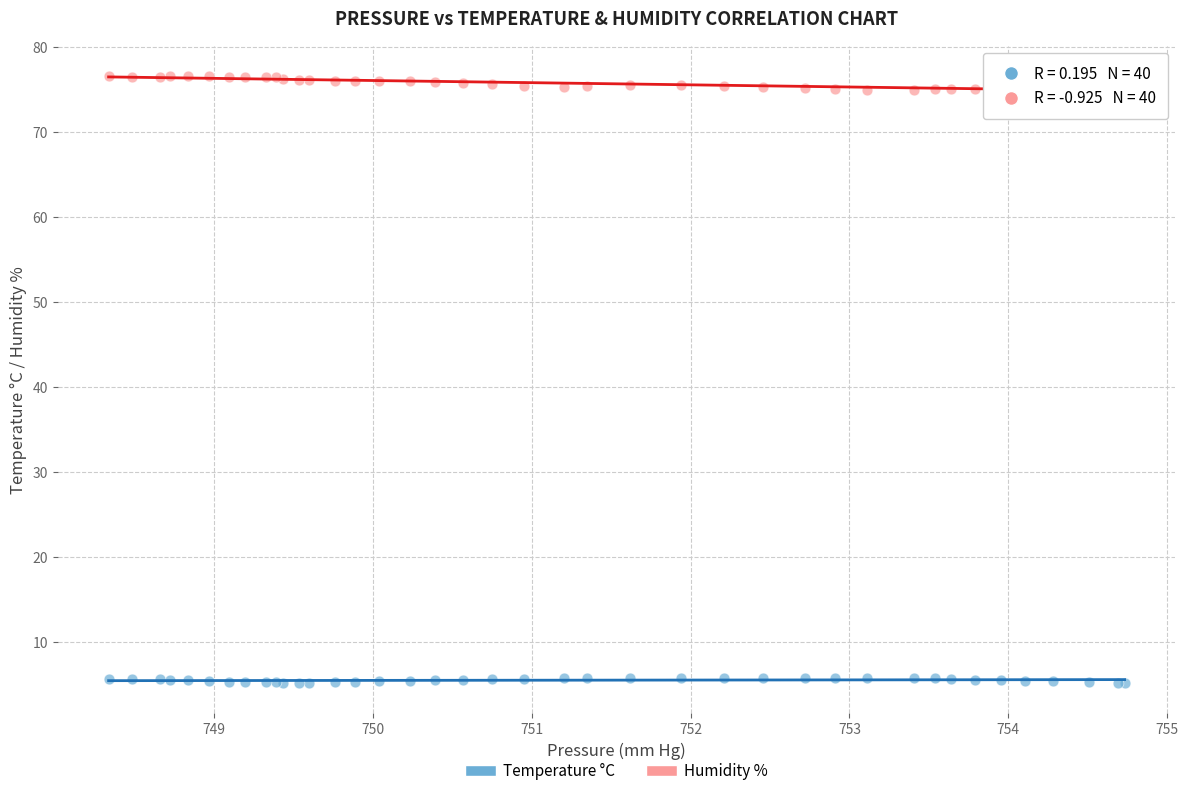

What are all the series names shown in the legend?

Temperature °C, Humidity %